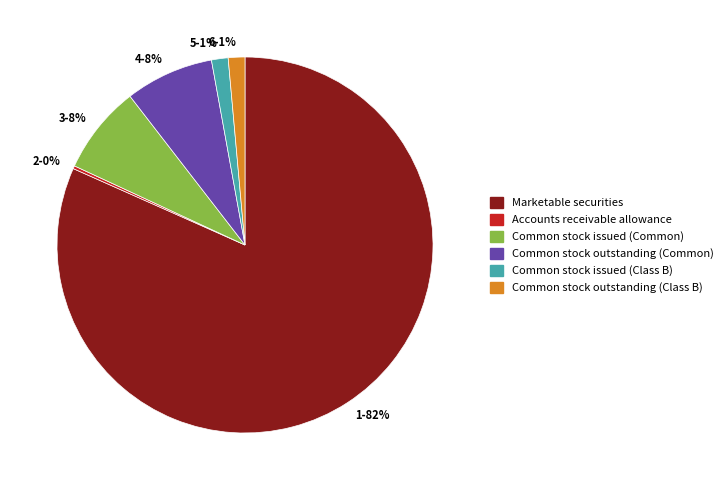

What is the largest slice in the pie chart?

1-82%